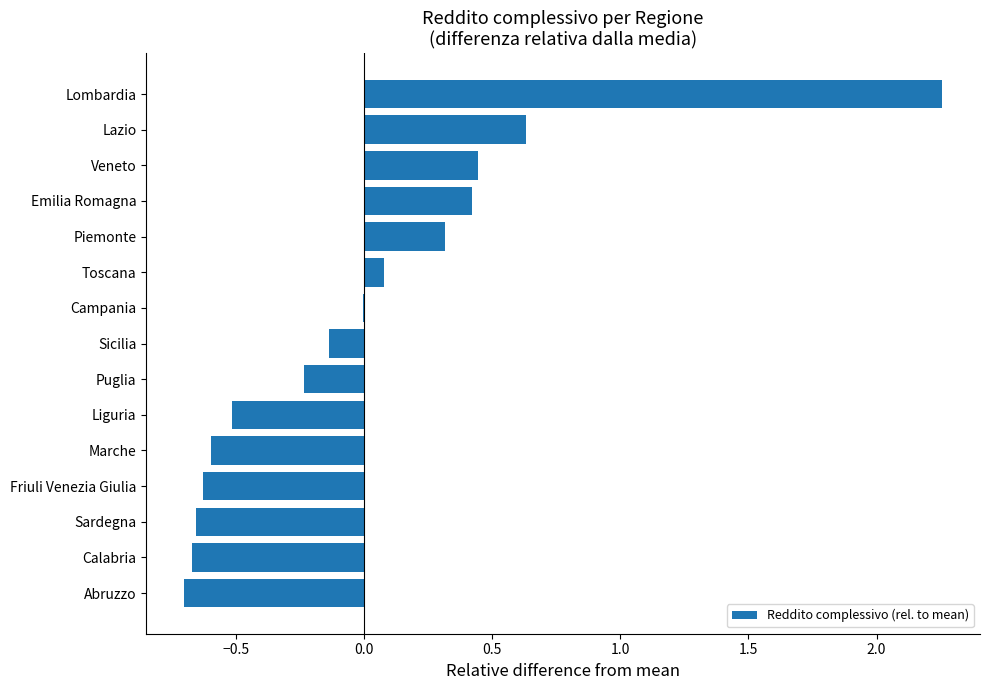

What is the change in value from Sicilia to Piemonte?

+0.4